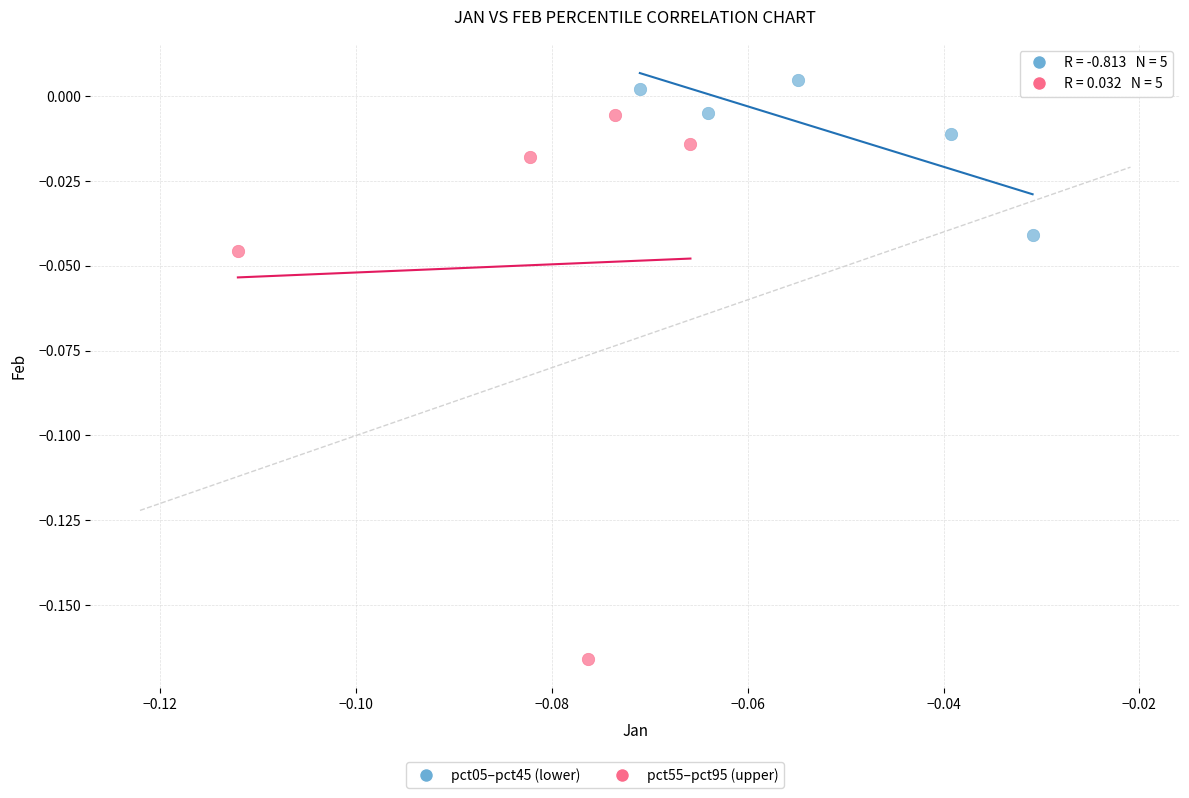

Which series contains the lowest Y value?

pct55–pct95 (upper)